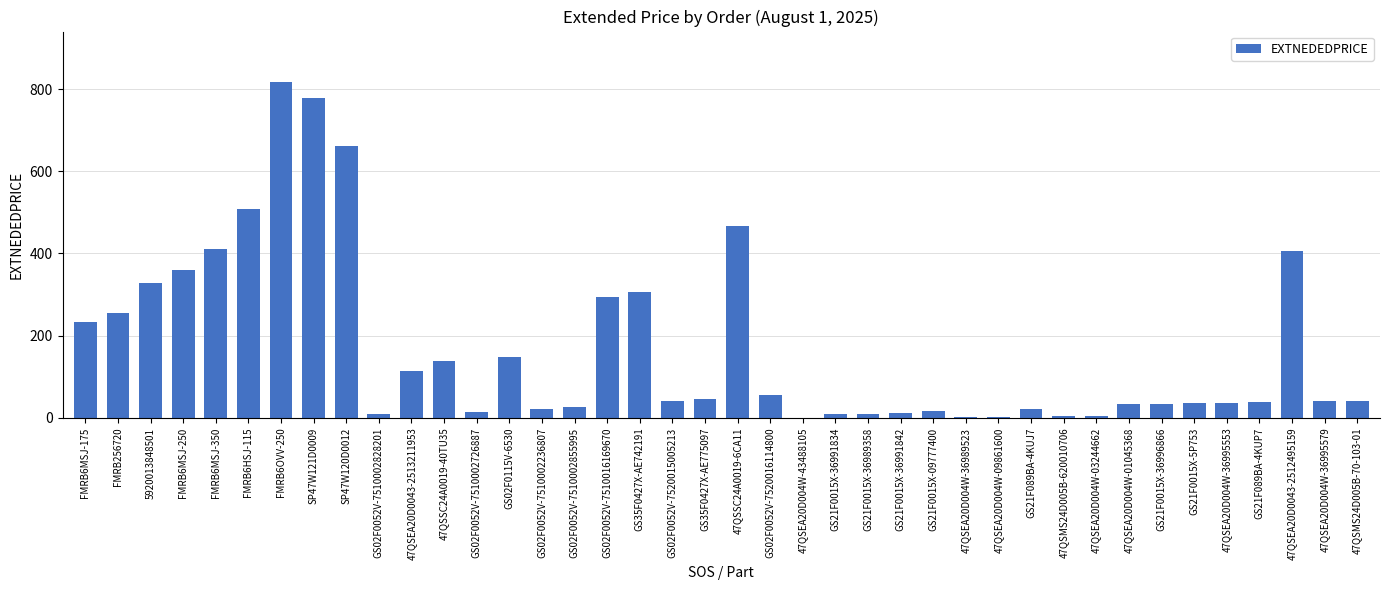

What is the sum of the values at GS21F0015X-36996866 and 47QSSC24A0019-6CA11?

501.6